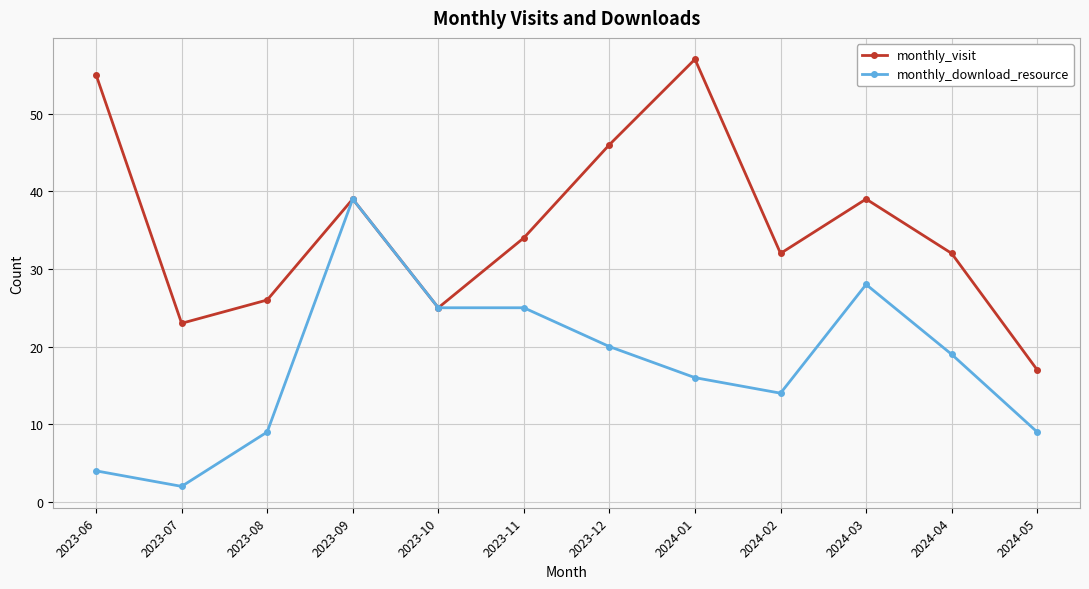

Is this an area chart (filled region under the line)?

No